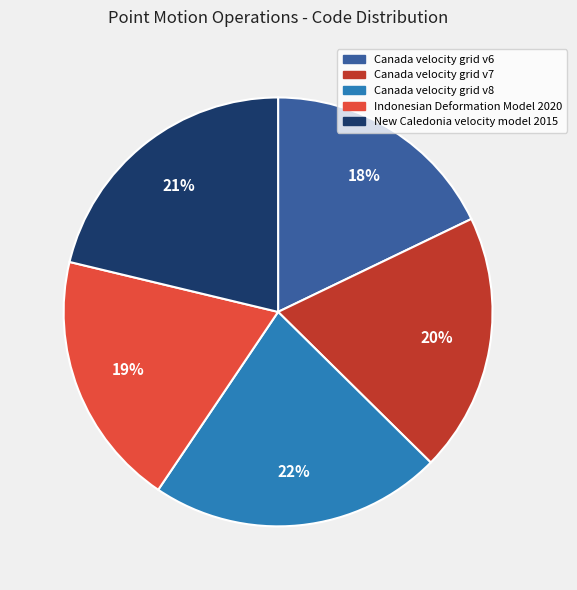

To the nearest percent, what portion does Canada velocity grid v8 represent?

22%